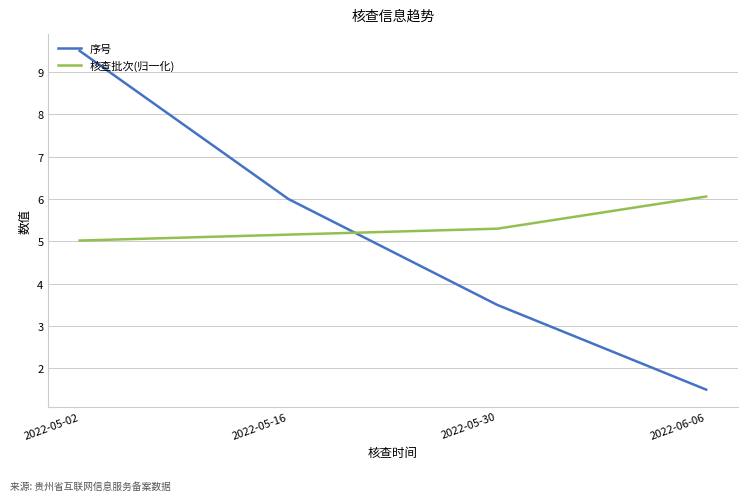

Reading right to left, transcribe all the data shown in this chart.

序号: 2022-06-06=1.5	2022-05-30=3.5	2022-05-16=6.0	2022-05-02=9.5
核查批次(归一化): 2022-06-06=6.1	2022-05-30=5.3	2022-05-16=5.2	2022-05-02=5.0